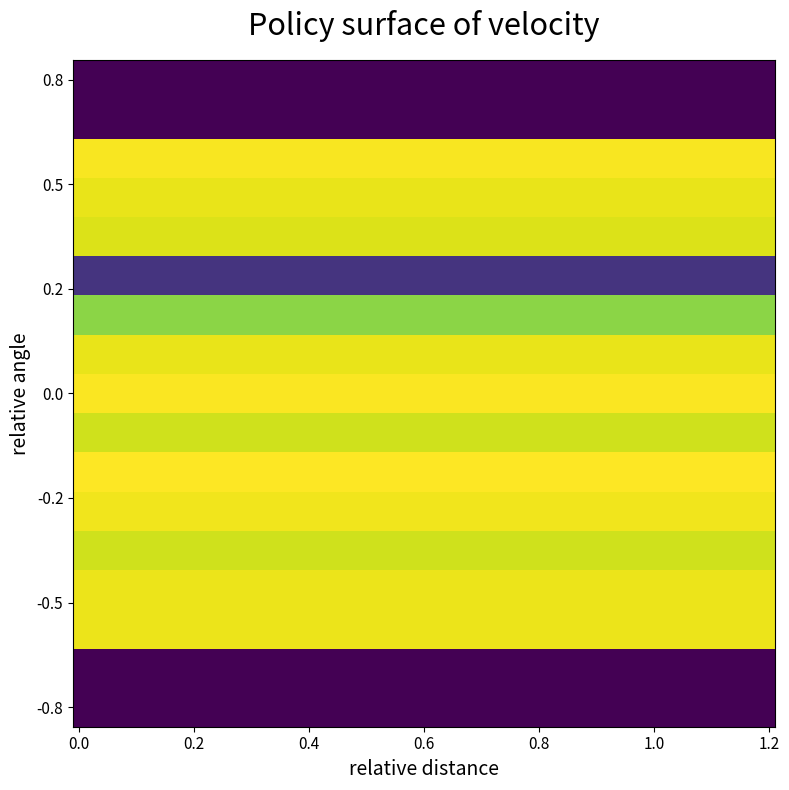

Which series has the largest total across all categories?

4